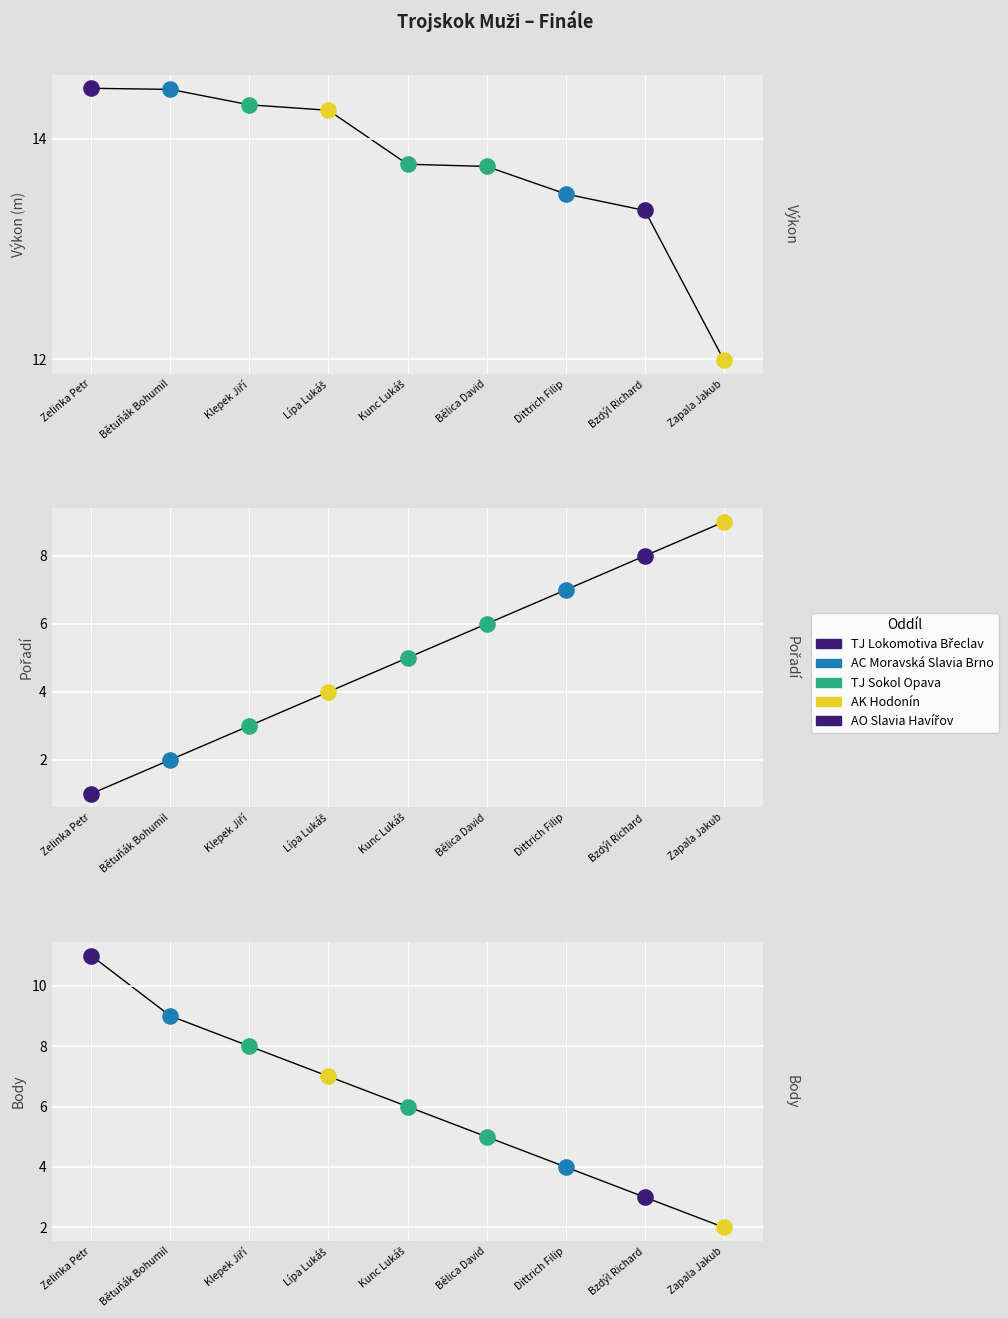

At how many categories does at least one series exceed 11?

9